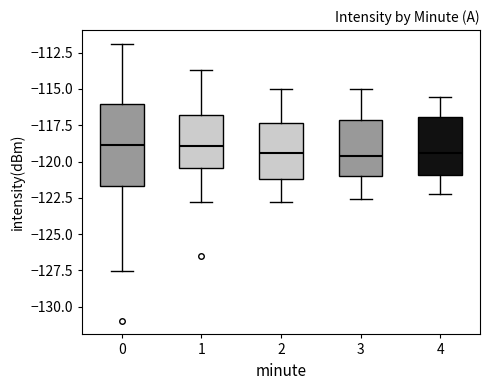

Where does the median line of the box at x = 4 sit on the y-axis? The values are not printed on the chart, so give them approximately, as read against the axis.

-119.5